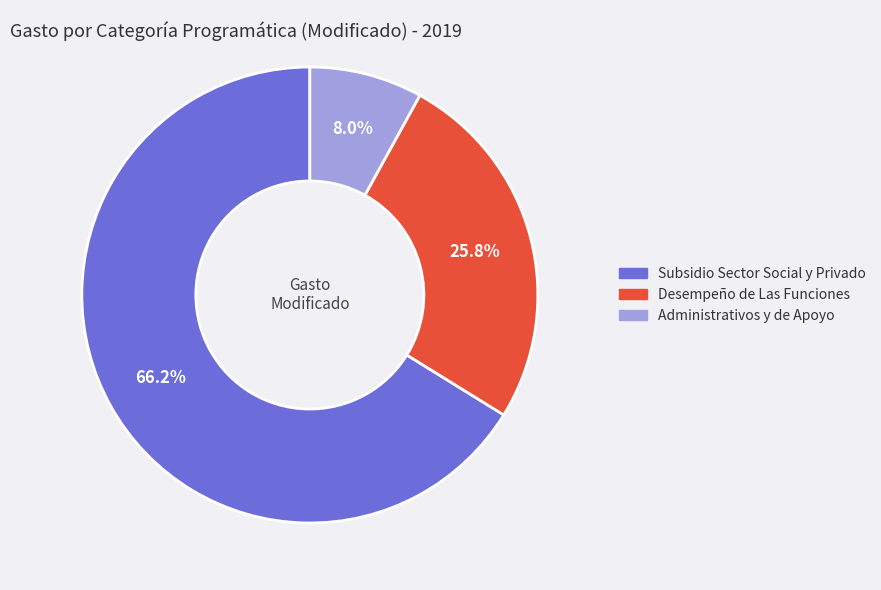

The Desempeño de Las Funciones slice represents 13% of the pie. True or false?

False